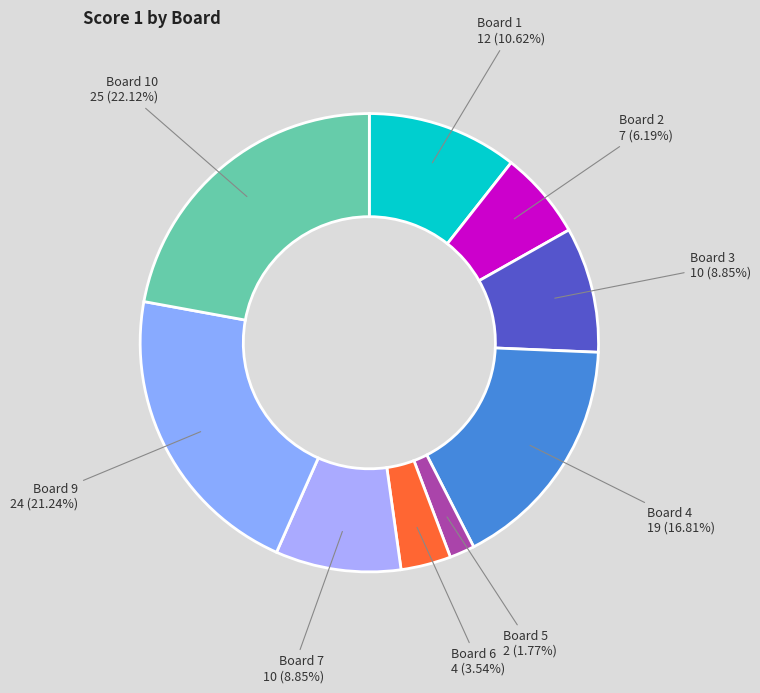

Count the number of slices in the pie.

9